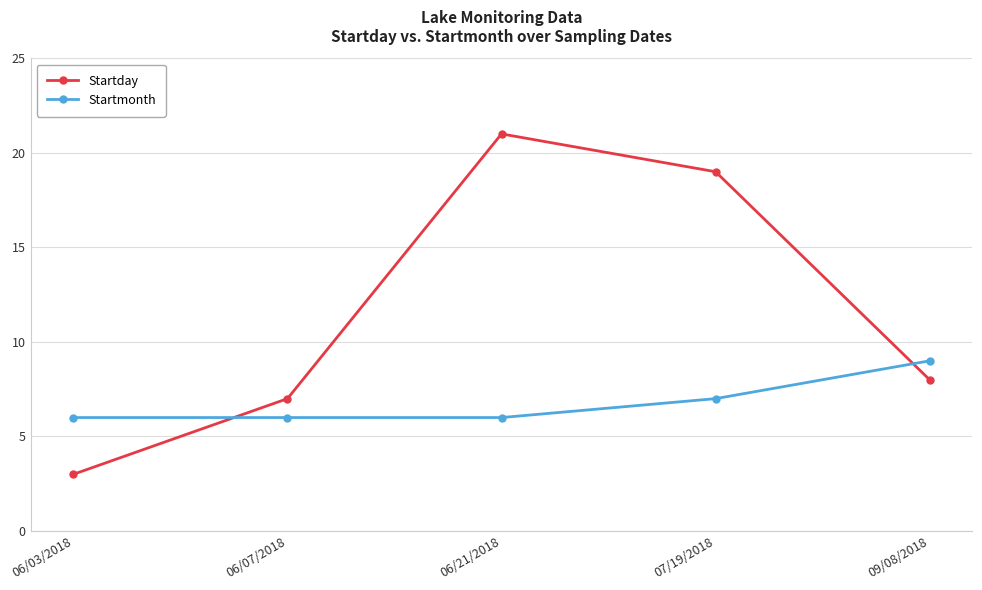

What is the average value of the Startmonth series?

7